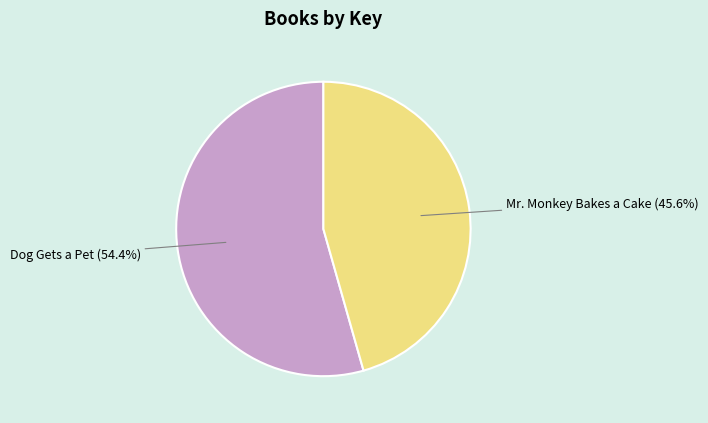

To the nearest percent, what is the difference between the Dog Gets a Pet and Mr. Monkey Bakes a Cake slice percentages?

9%